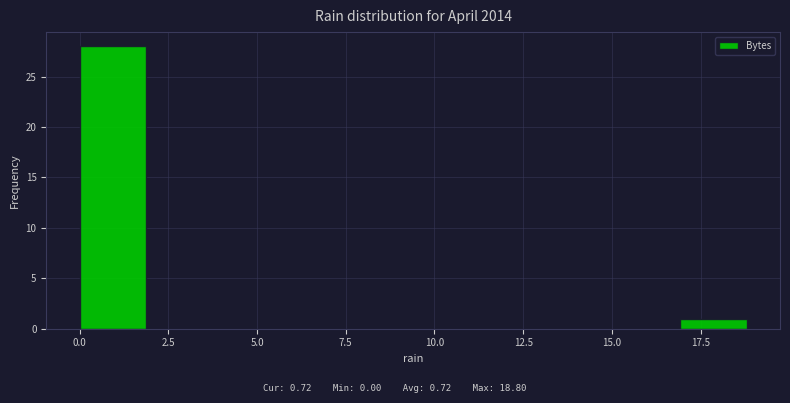

Around what value on the x-axis is the tallest bar? Give the approximate position of its centre, as read against the axis.

1.0